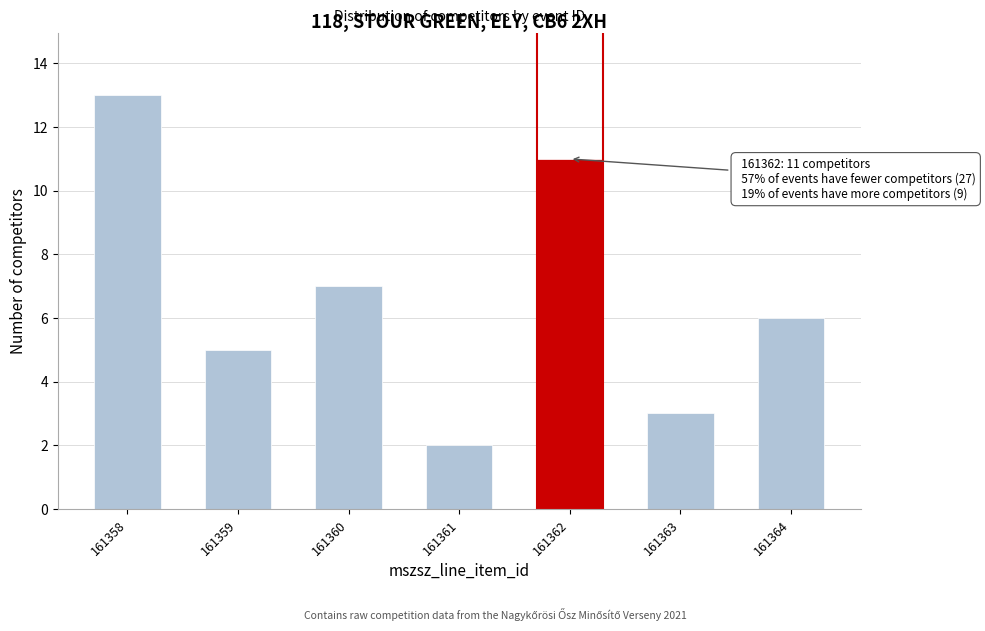

Reading left to right, extract all data points from this chart.

161358=13	161359=5	161360=7	161361=2	161362=11	161363=3	161364=6